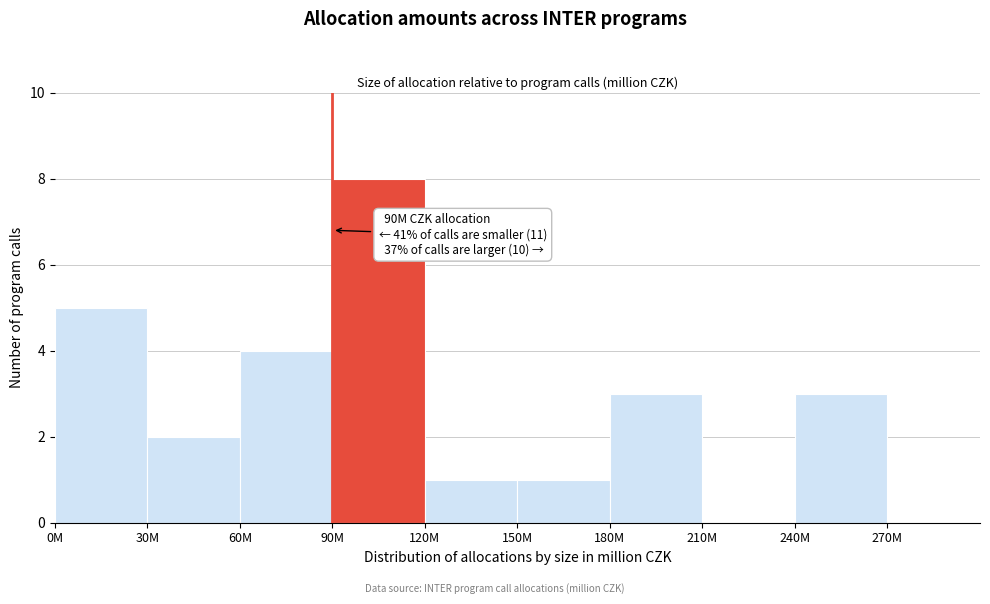

Reading left to right, transcribe all the data shown in this chart.

0M=5	30M=2	60M=4	90M=8	120M=1	150M=1	180M=3	210M=0	240M=3	270M=0